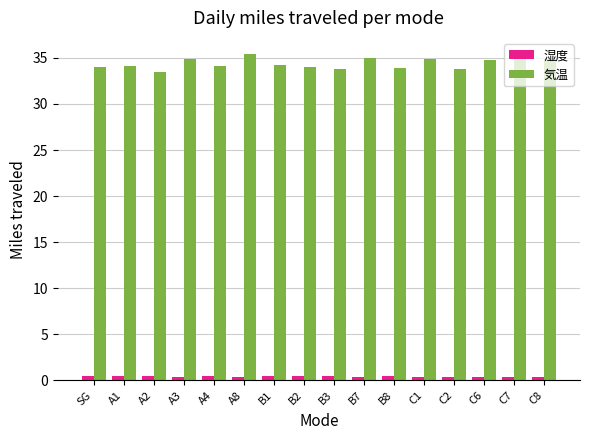

What is the label of the 14th bar from the left?

C6